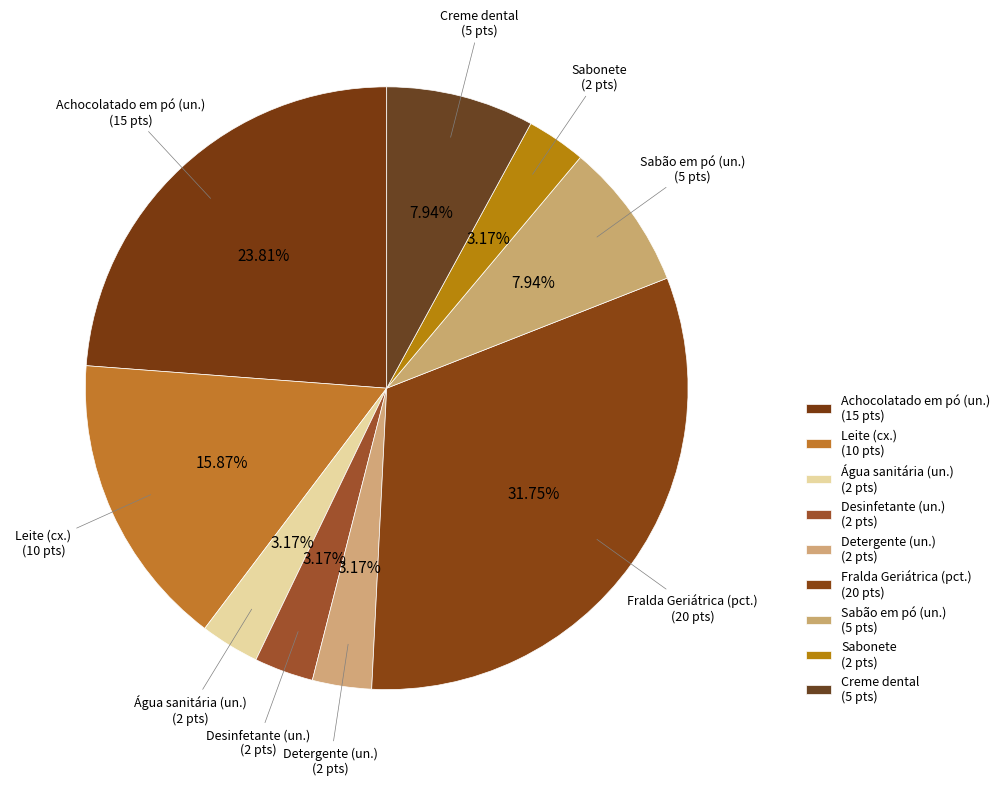

To the nearest percent, what is the average slice percentage?

11%